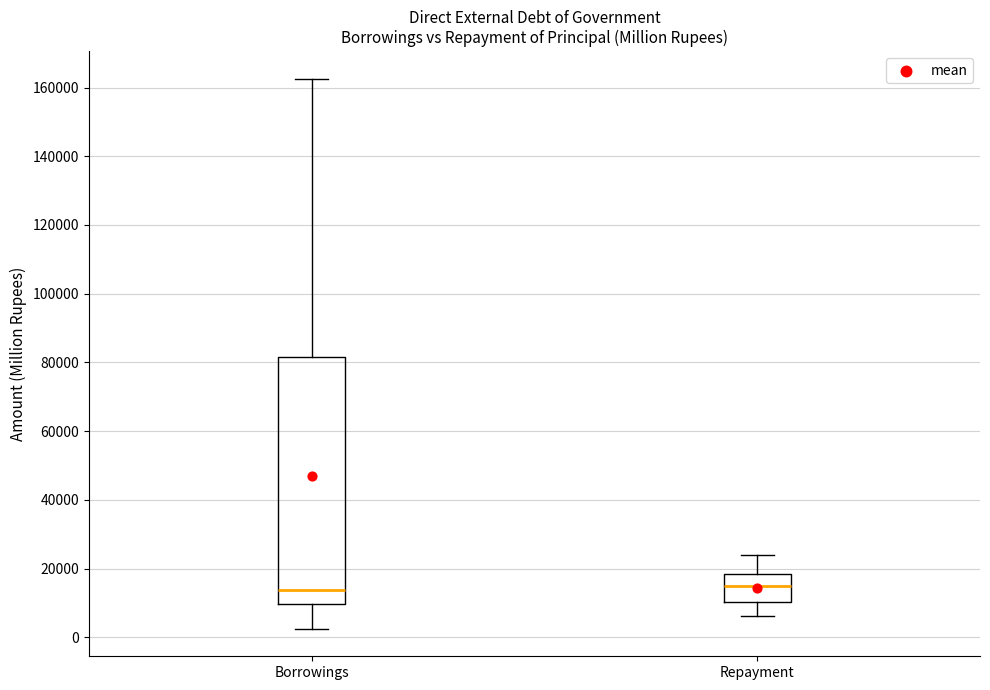

Reading left to right, transcribe this box plot: for each box, give where its median line is, the range the box spans, and where its two whiskers end, as read against the y-axis. The values are not printed on the chart, so give them approximately, as read against the axis.

Borrowings: median 14000, box 10000 to 82000, whiskers 2000 to 162000
Repayment: median 14000, box 10000 to 18000, whiskers 6000 to 24000